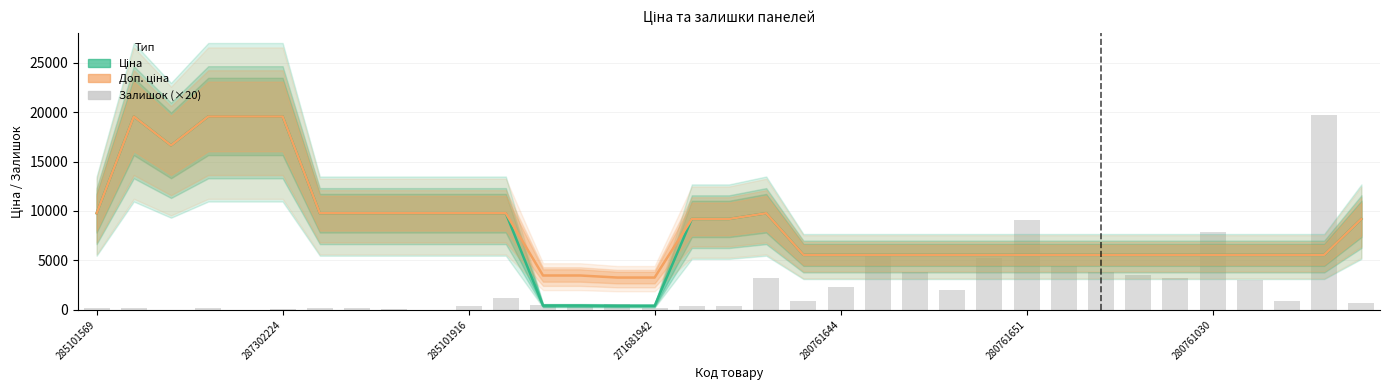

What is the average value of the Доп. ціна series?

8502.1